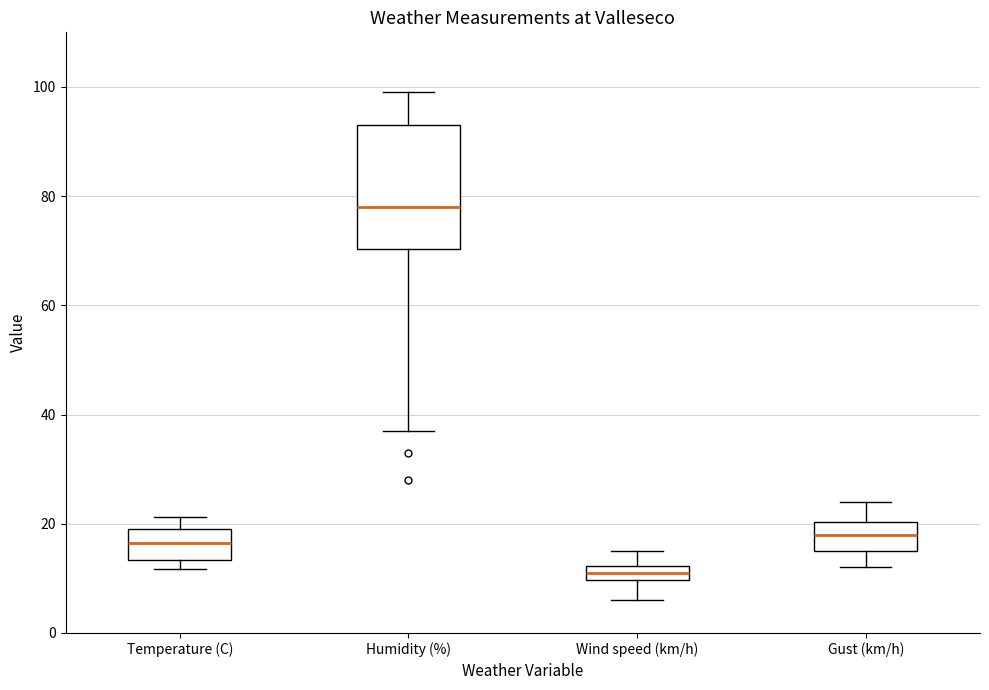

Where does the median line of the box for Temperature (C) sit on the y-axis? The values are not printed on the chart, so give them approximately, as read against the axis.

16